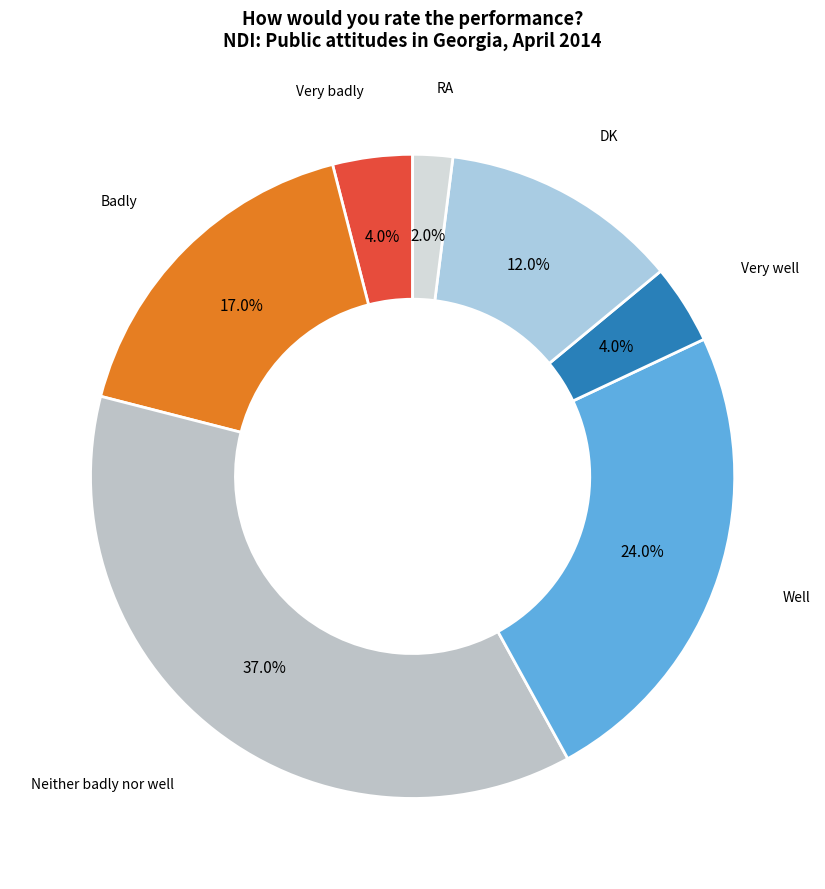

Is there a majority slice in this chart?

No